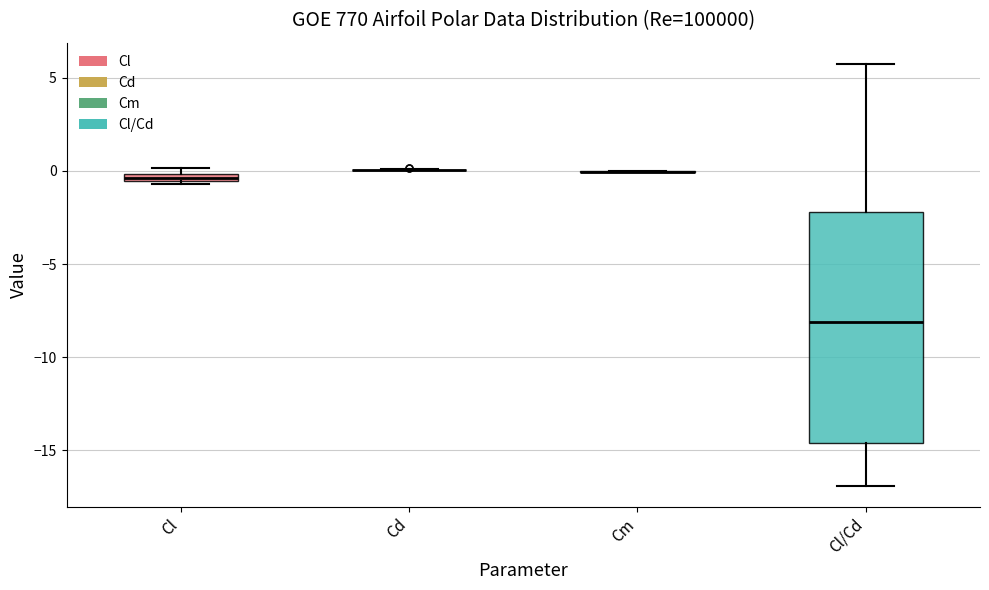

Where is the upper edge of the box for Cl on the y-axis? The values are not printed on the chart, so give them approximately, as read against the axis.

0.0